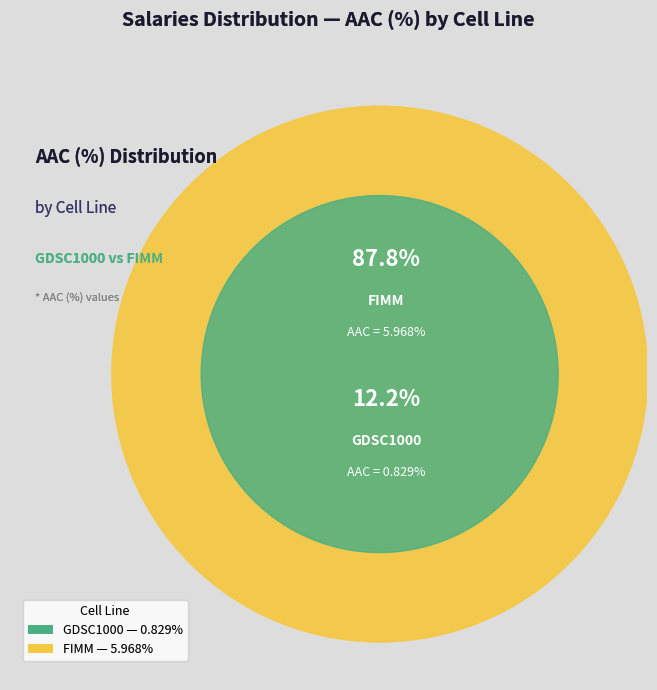

Rank the categories by value from highest to lowest.

FIMM, GDSC1000